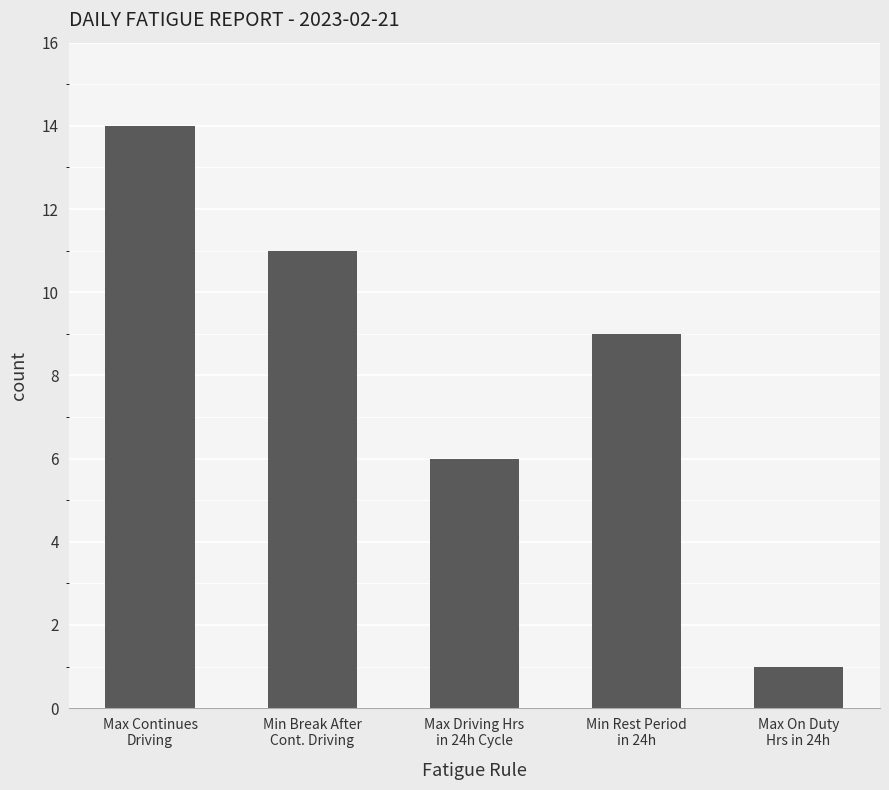

What is the difference between the second highest and second lowest values?

5